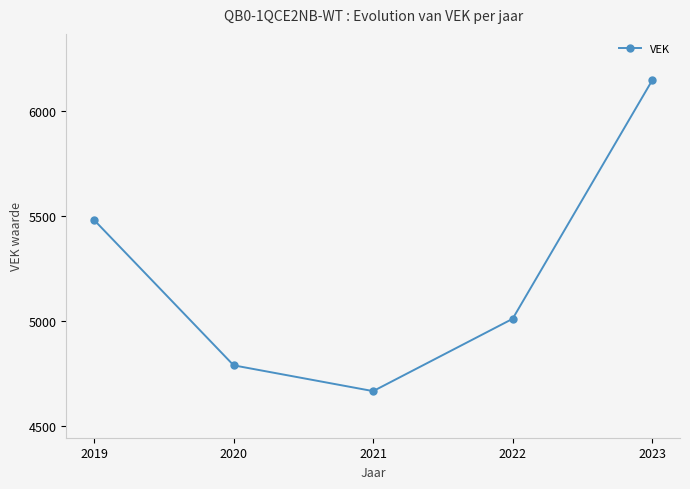

Does the chart display data point markers on the line(s)?

Yes